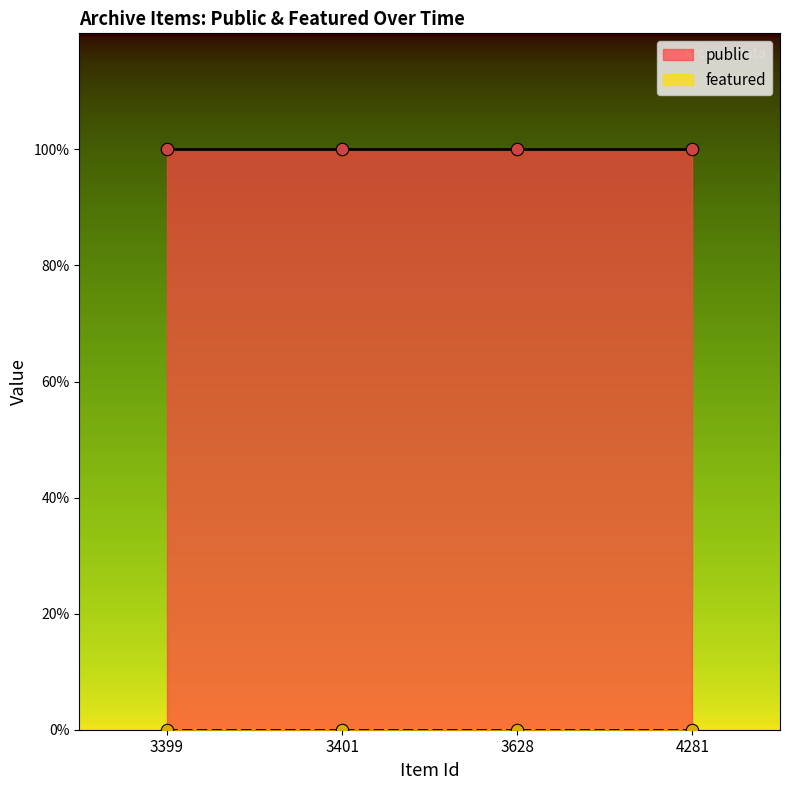

At which category is the sum across all series the highest?

3399